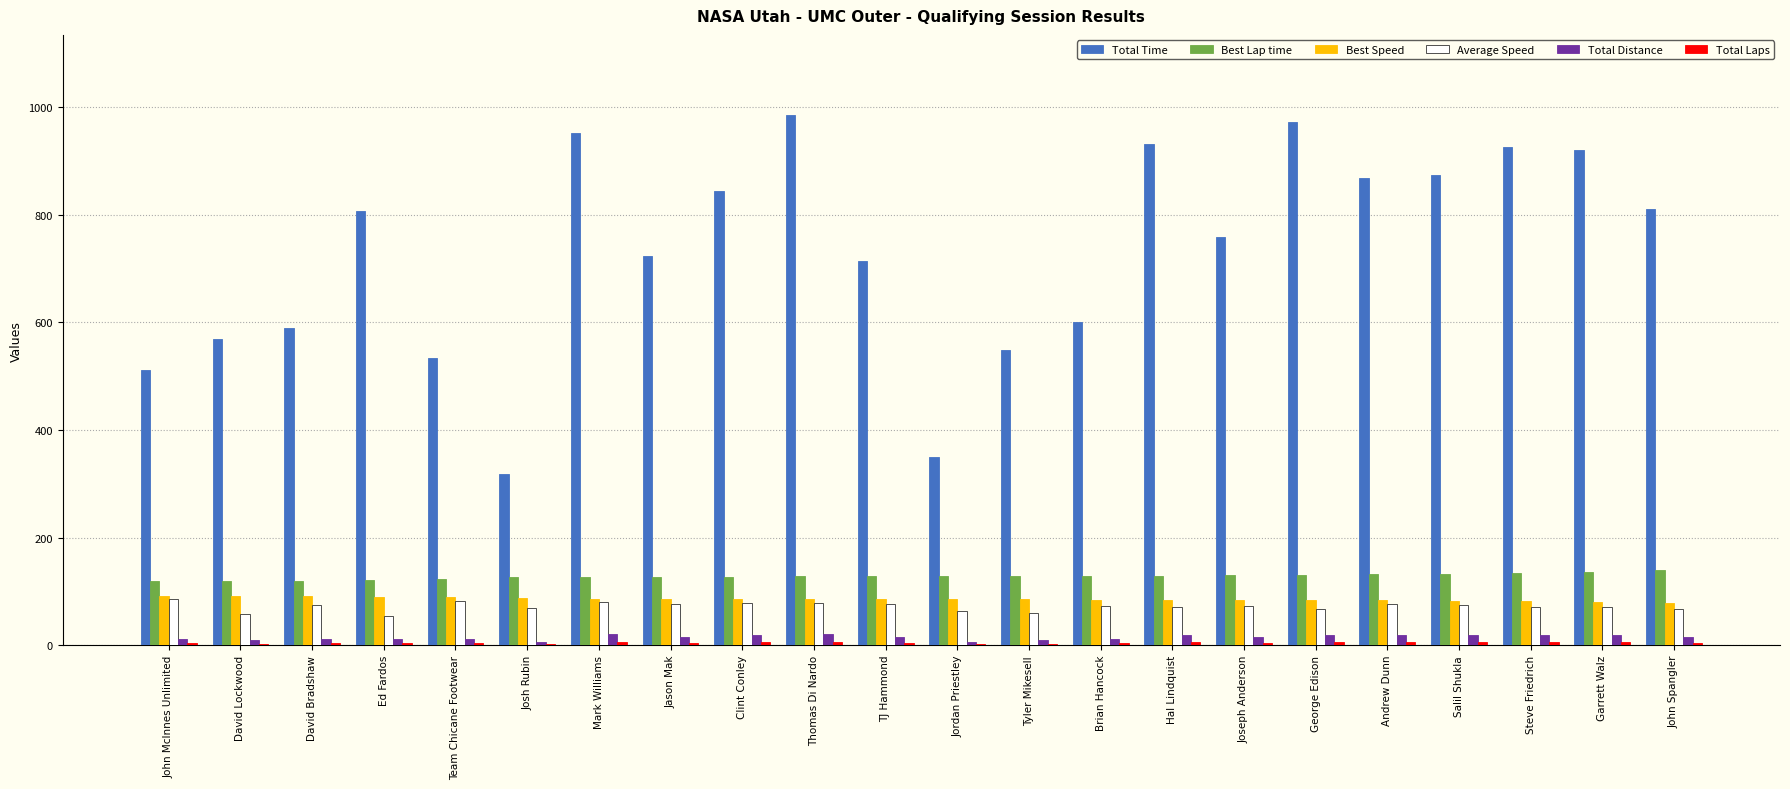

Which series has the largest range (max minus min)?

Total Time